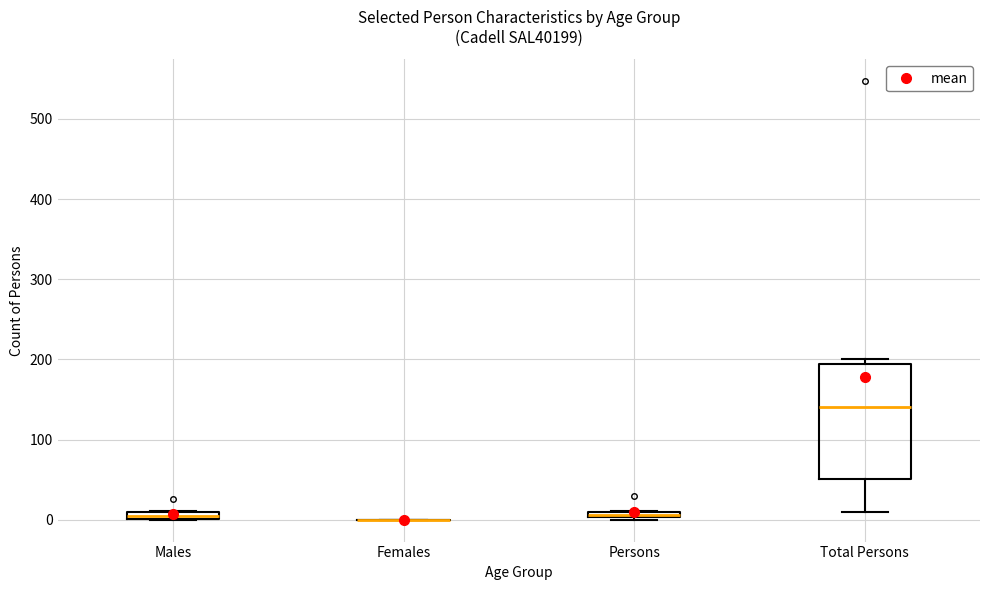

Comparing the boxes themselves (not the whiskers), which one is the tallest?

Total Persons